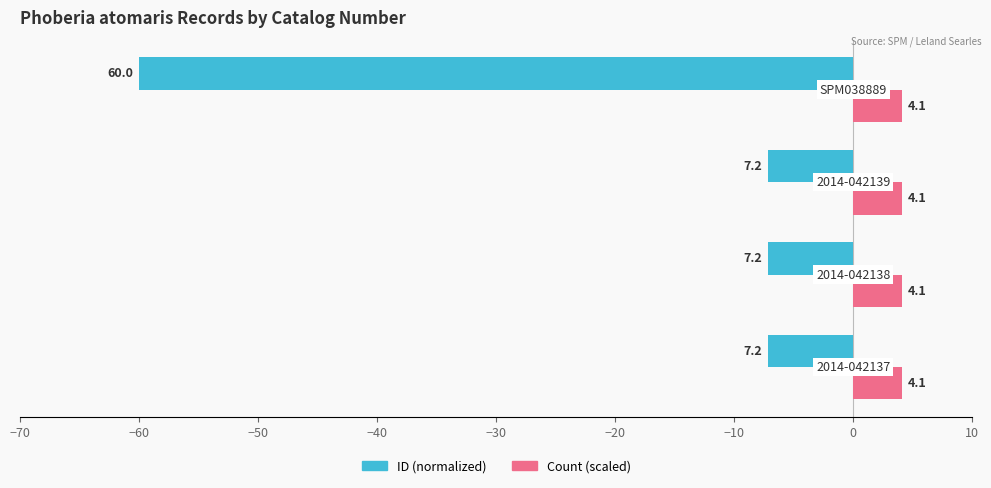

What is the maximum value for Count (scaled)?

4.1